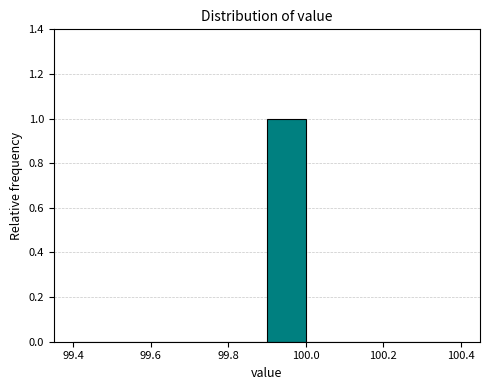

Reading left to right, list every bar in this chart as the range it spans on the x-axis followed by its height. The values are not printed on the chart, so give them approximately, as read against the axis.

99.4 to 99.5: 0
99.5 to 99.6: 0
99.6 to 99.7: 0
99.7 to 99.8: 0
99.8 to 99.9: 0
99.9 to 100.0: 1
100.0 to 100.1: 0
100.1 to 100.2: 0
100.2 to 100.3: 0
100.3 to 100.4: 0